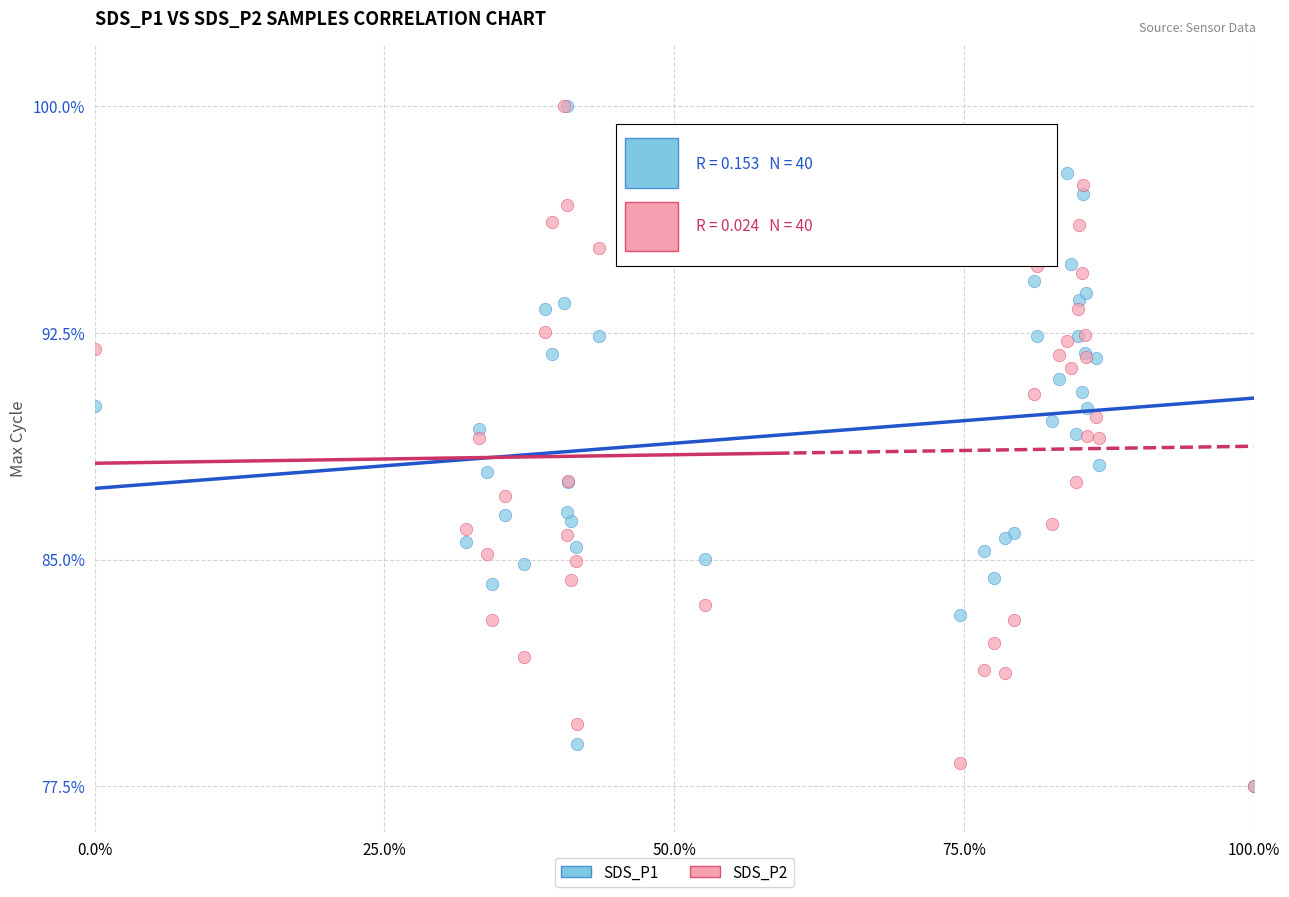

What are all the series names shown in the legend?

SDS_P1, SDS_P2